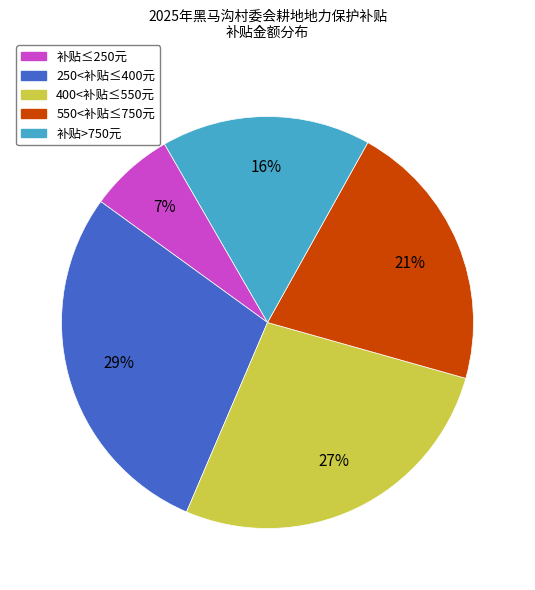

To the nearest percent, what is the average slice percentage?

20%